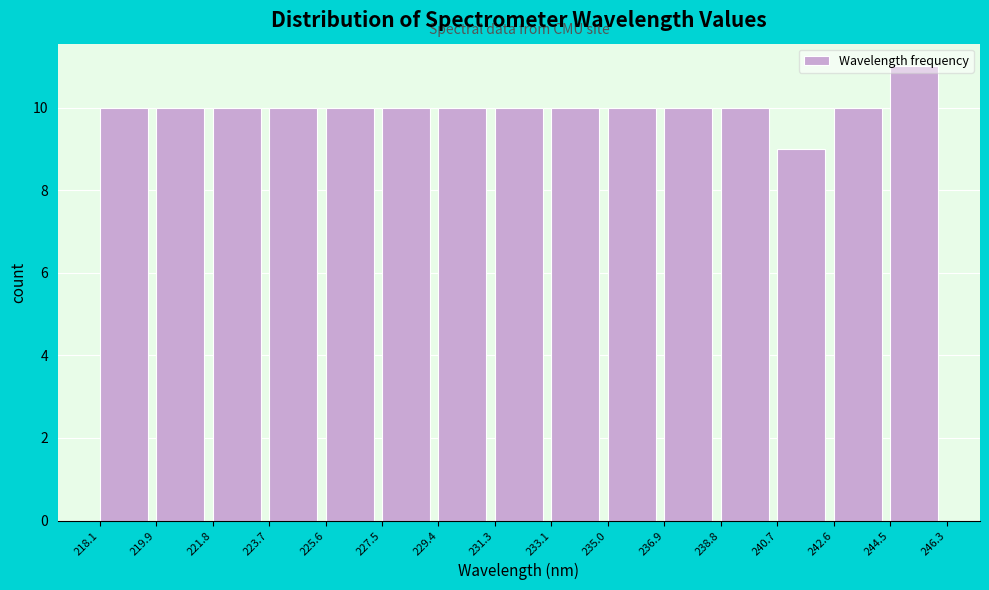

Reading left to right, list every bar in this chart as the range it spans on the x-axis followed by its height. The values are not printed on the chart, so give them approximately, as read against the axis.

218.1 to 219.9: 10
219.9 to 221.8: 10
221.8 to 223.7: 10
223.7 to 225.6: 10
225.6 to 227.5: 10
227.5 to 229.4: 10
229.4 to 231.3: 10
231.3 to 233.1: 10
233.1 to 235.0: 10
235.0 to 236.9: 10
236.9 to 238.8: 10
238.8 to 240.7: 10
240.7 to 242.6: 9
242.6 to 244.5: 10
244.5 to 246.3: 11